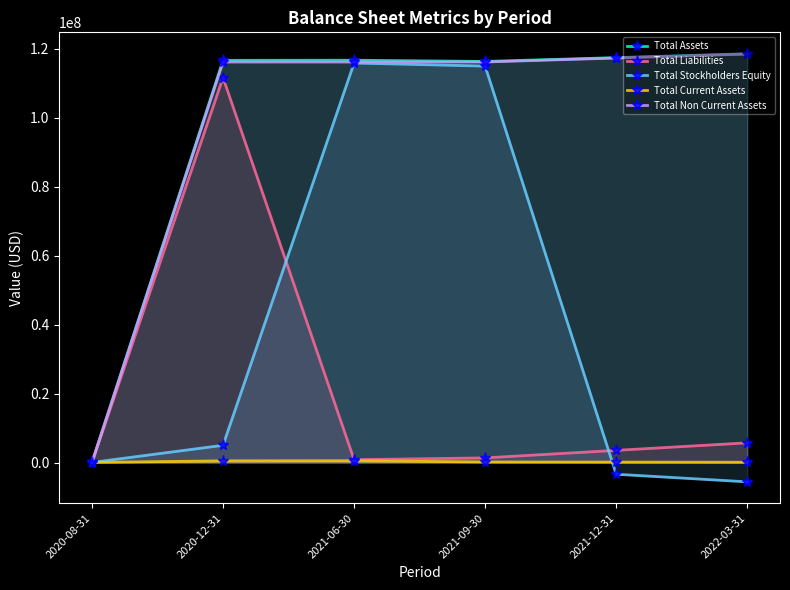

At which category does the chart reach its minimum across all series?

2022-03-31